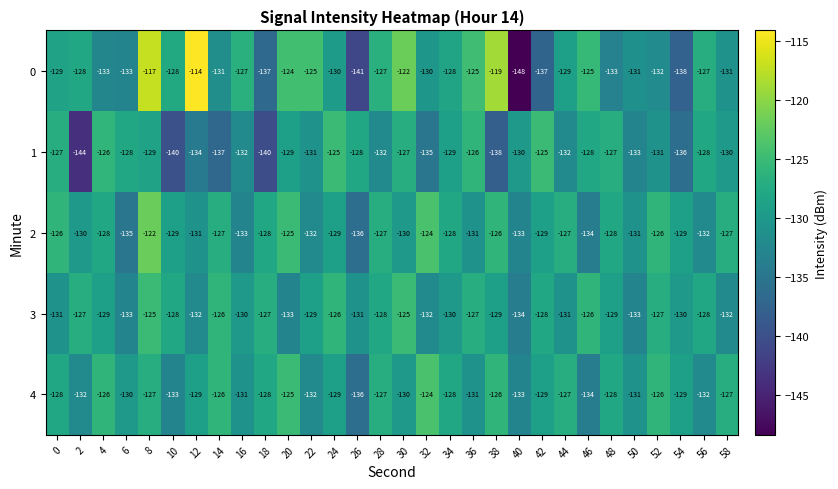

What is the difference between the highest and lowest values at 4?

7